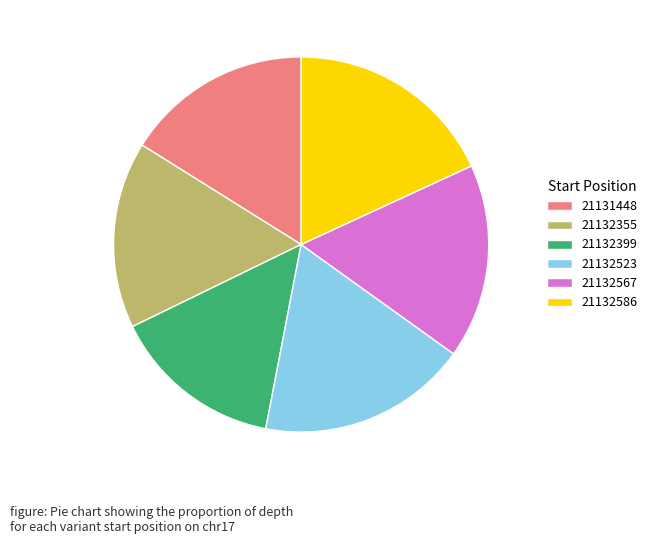

Which slice is the smallest?

21132399